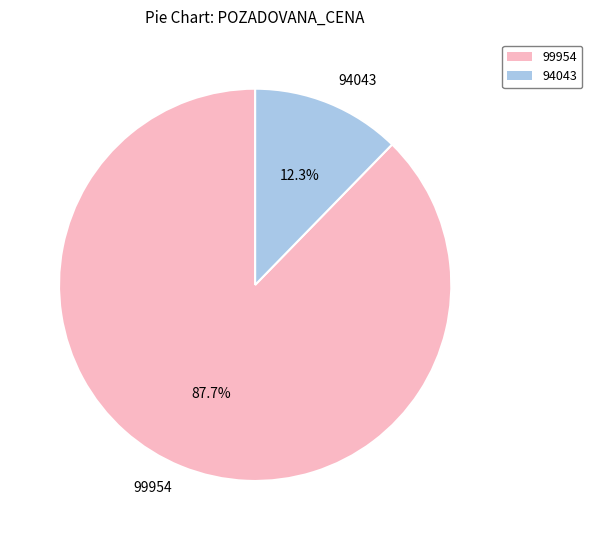

Is there any slice that represents more than half of the pie?

Yes